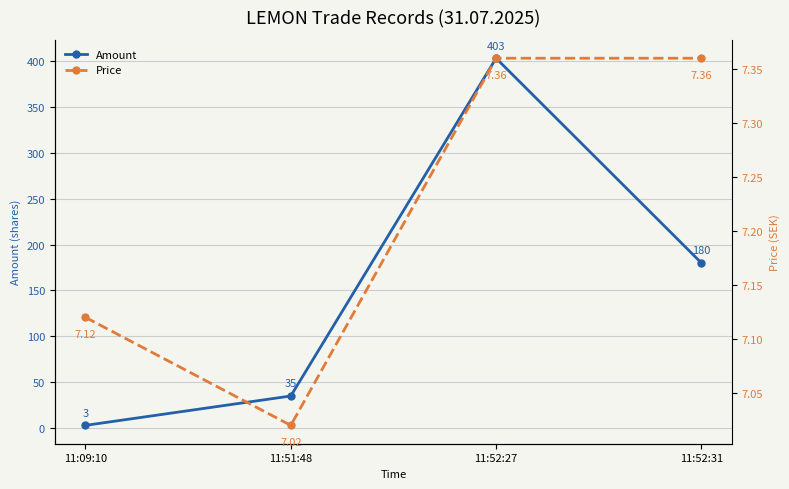

Reading right to left, what are all the values shown in this chart?

Amount: 11:52:31=180.0	11:52:27=403.0	11:51:48=35.0	11:09:10=3.0
Price: 11:52:31=7.4	11:52:27=7.4	11:51:48=7.0	11:09:10=7.1